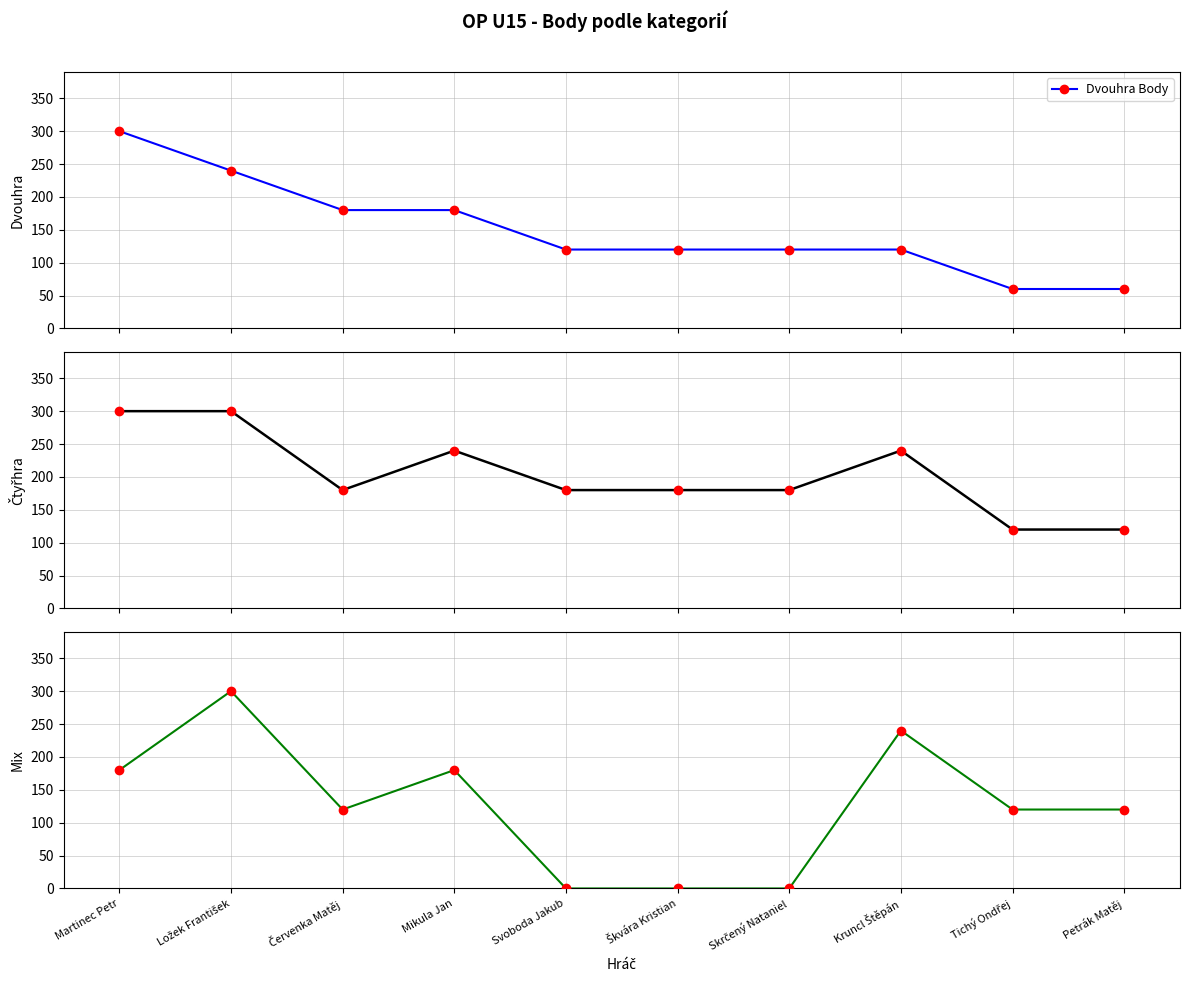

At Petrák Matěj, list the series in order from largest to smallest.

Čtyřhra Body, Mix Body, Dvouhra Body